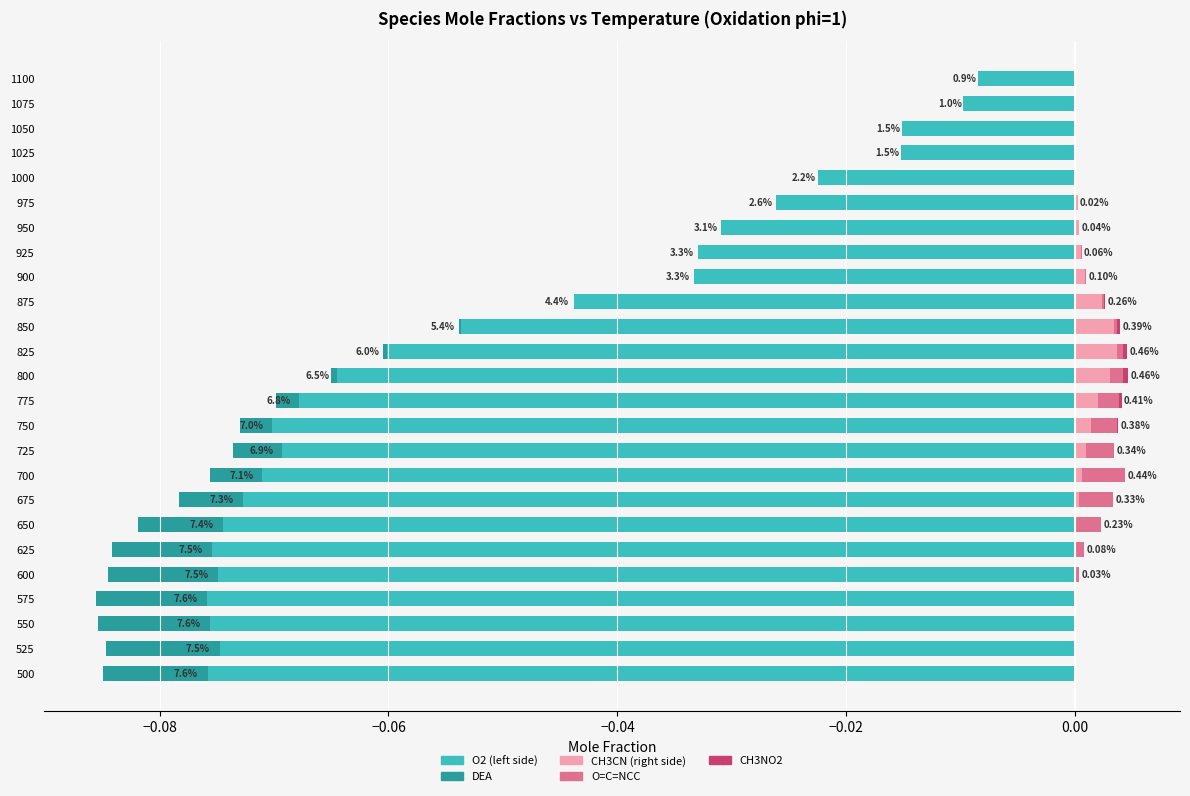

Are the bars horizontal?

Yes